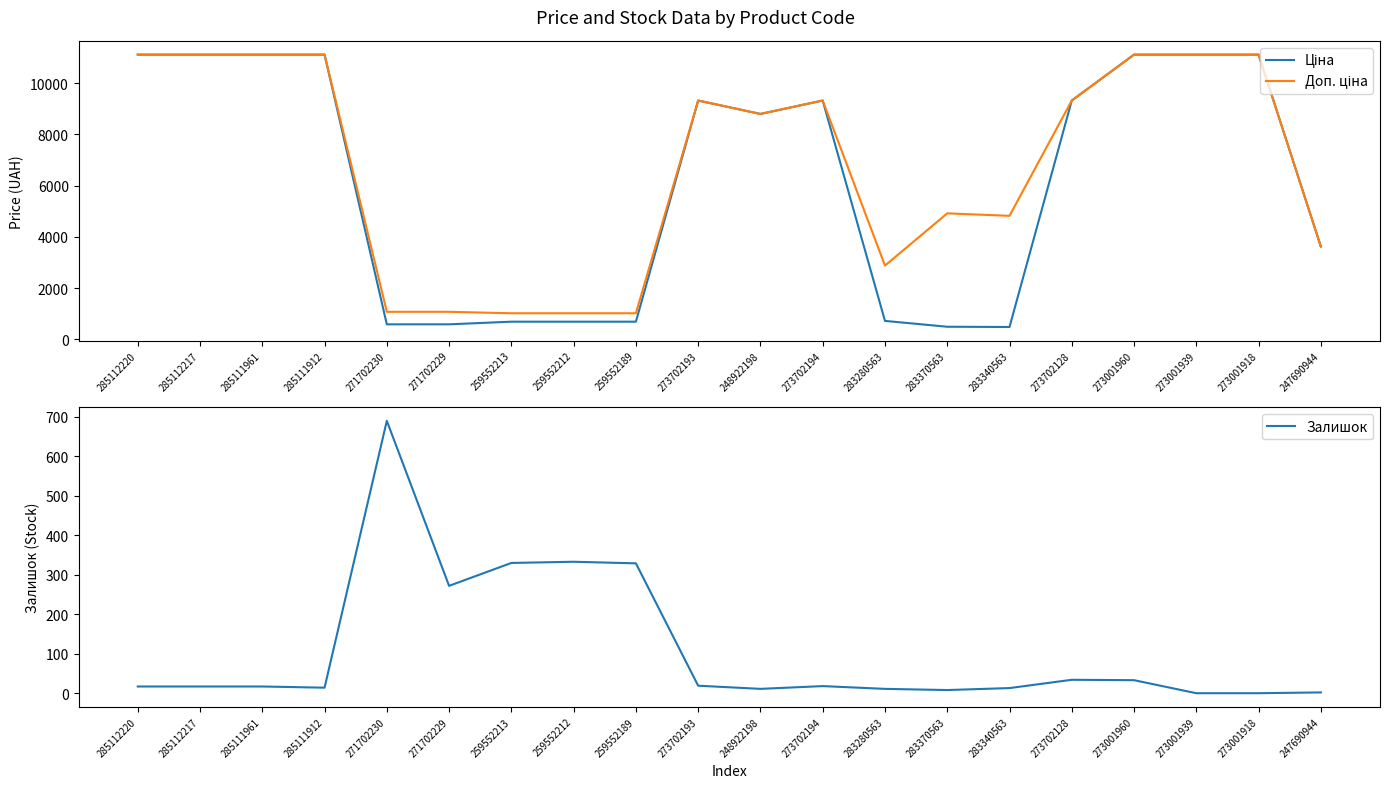

What position from the right is 283340563?

6